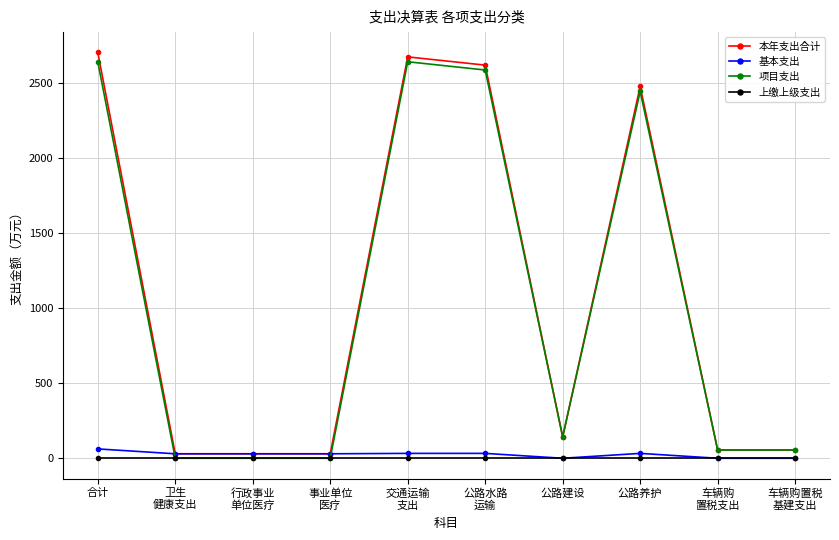

Which series has the widest spread of values?

本年支出合计